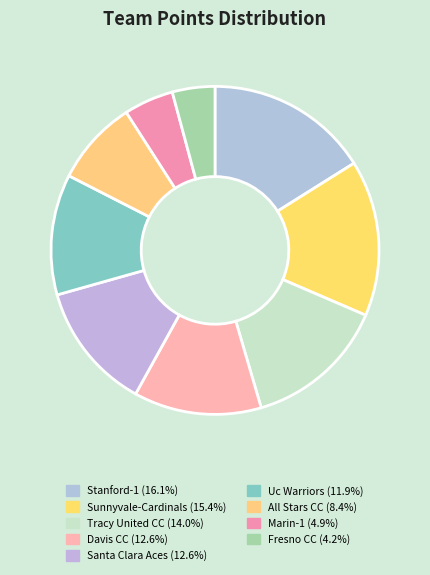

What percentage is NOT represented by Tracy United CC?

86.0%